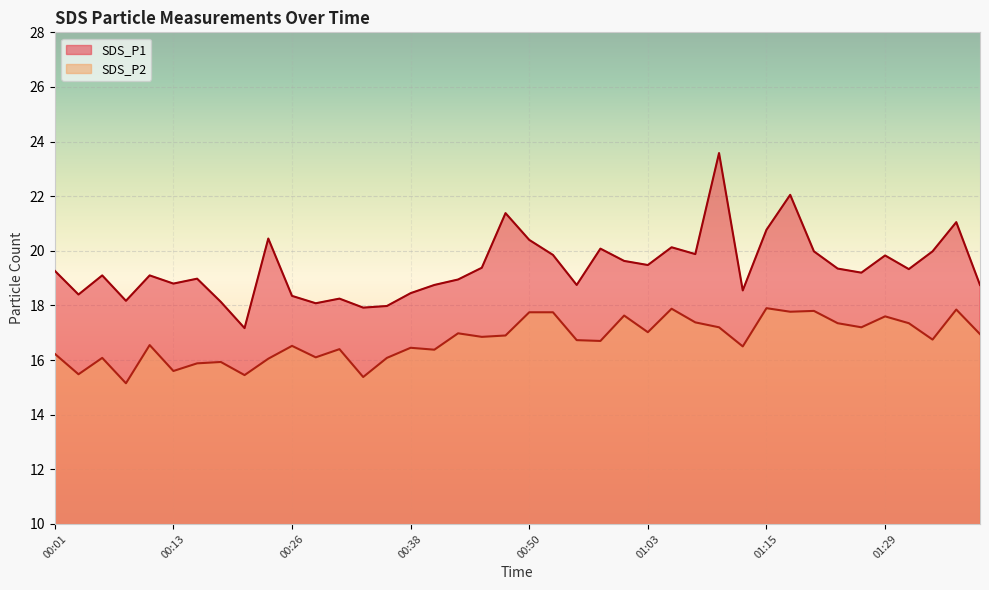

The value of SDS_P1 at 01:34 is 20.0. True or false?

True